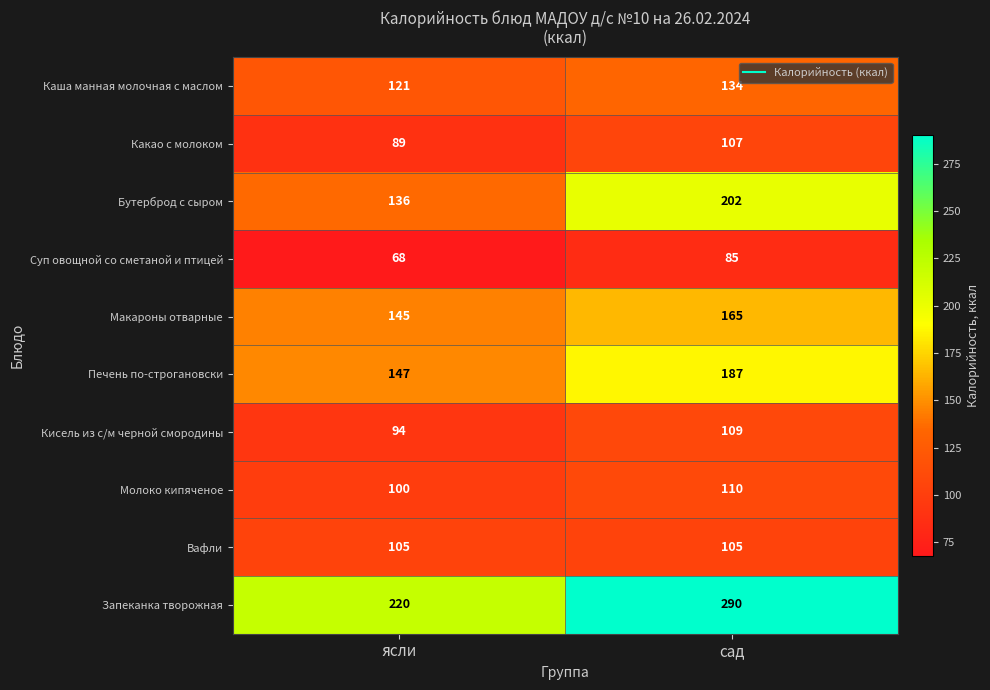

At how many categories does at least one series exceed 185?

2